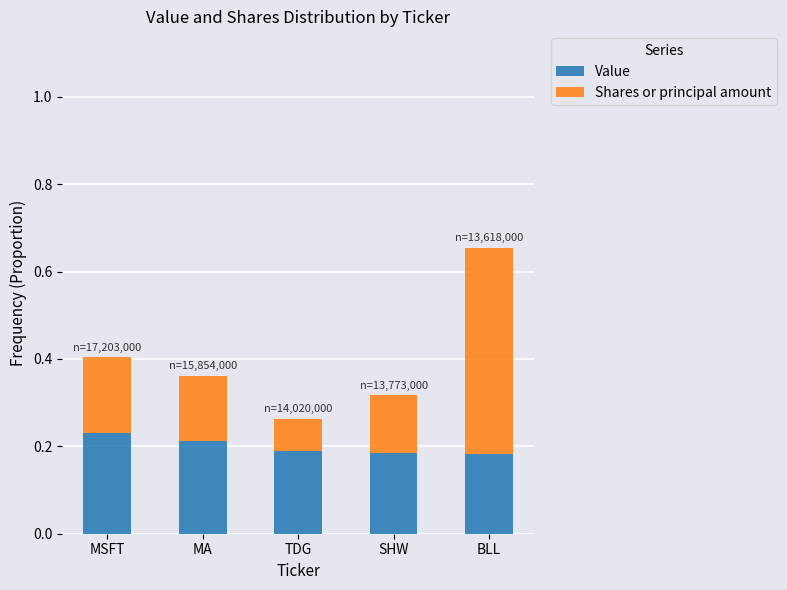

What is the sum of the Value values at MA and TDG?

0.4